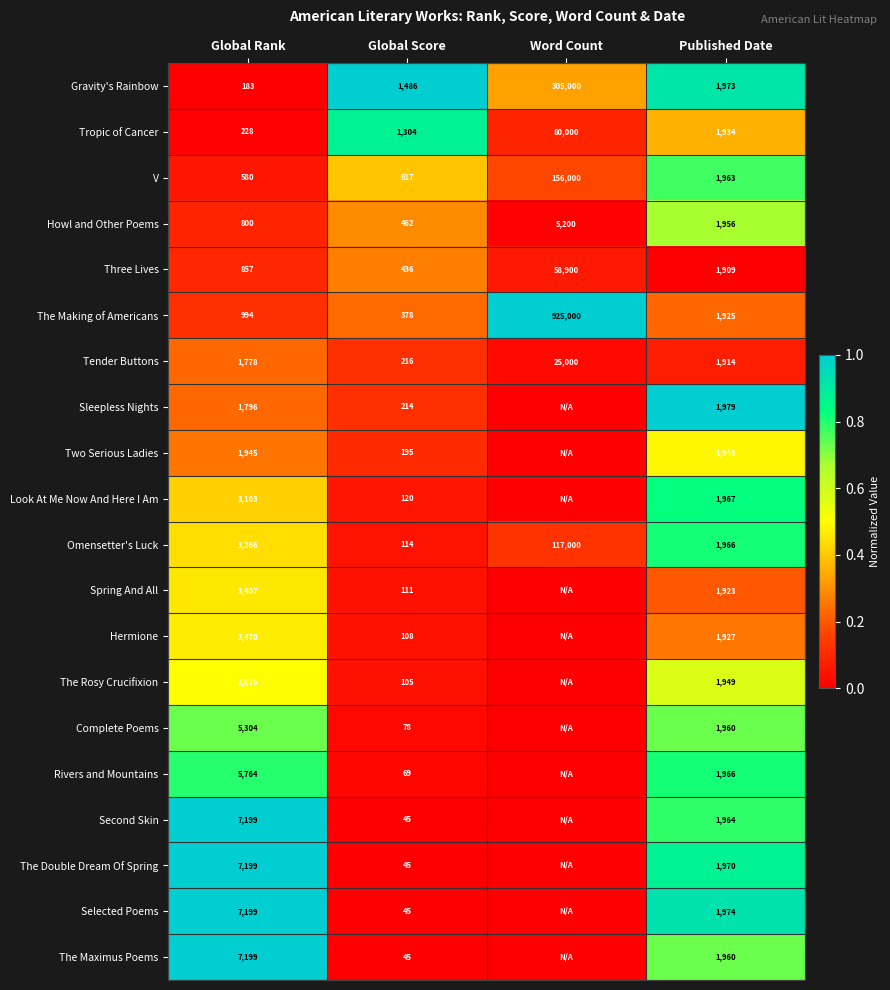

What value does the Three Lives series have at Published Date, to the nearest 10?

1910